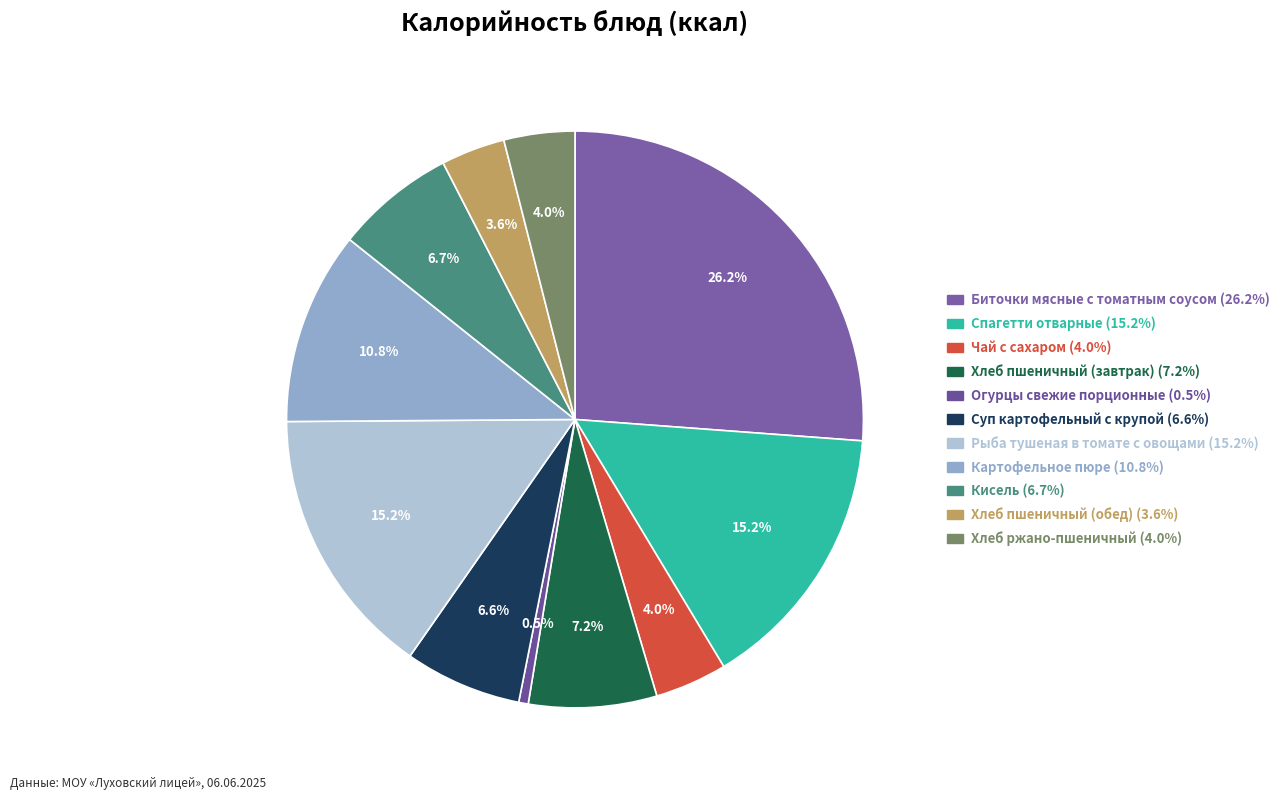

The Чай с сахаром slice represents 1% of the pie. True or false?

False